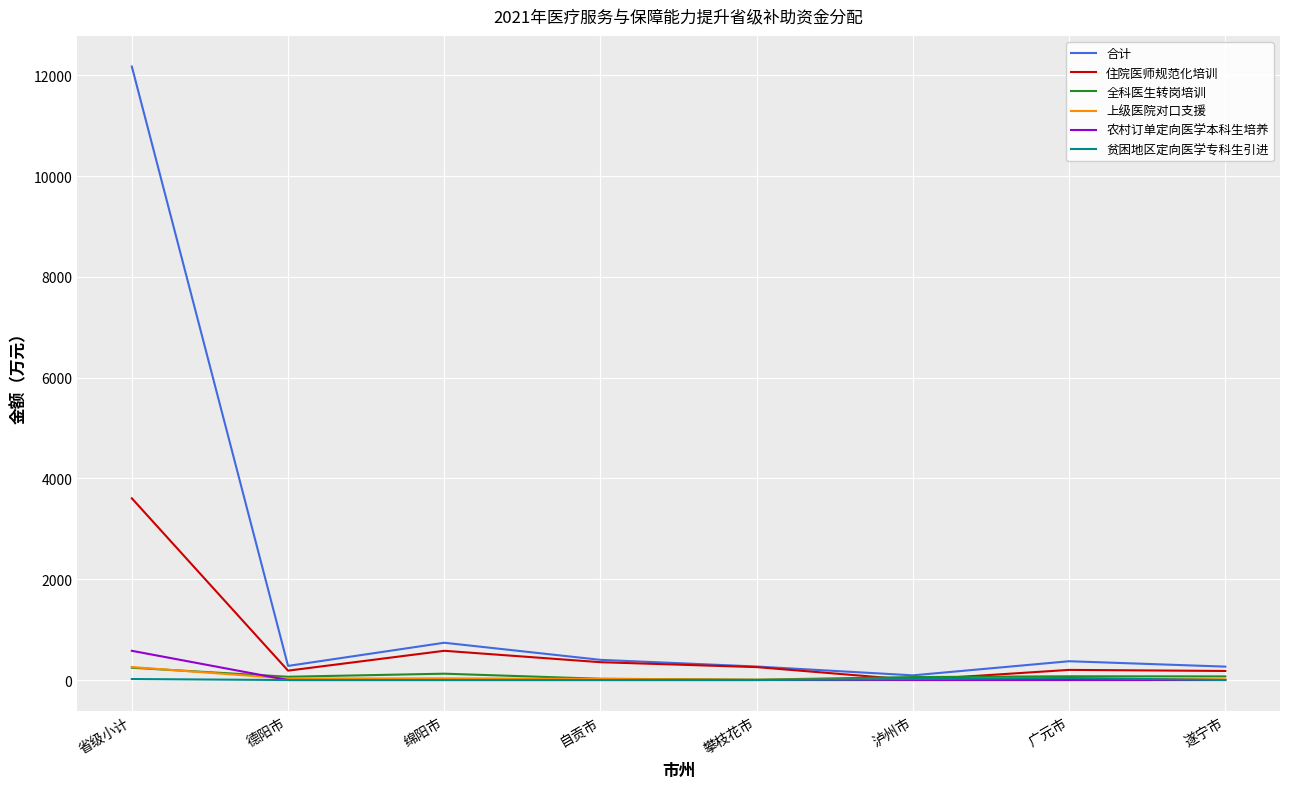

Does the chart display data point markers on the line(s)?

No